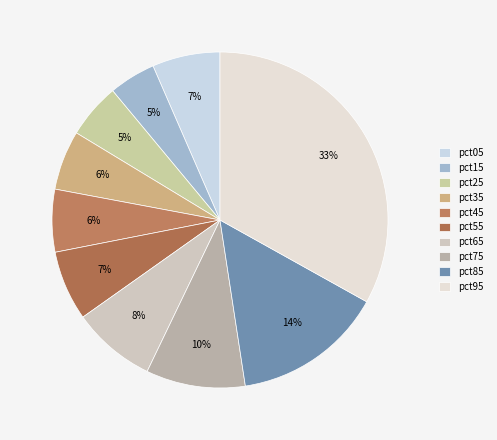

Is there a majority slice in this chart?

No